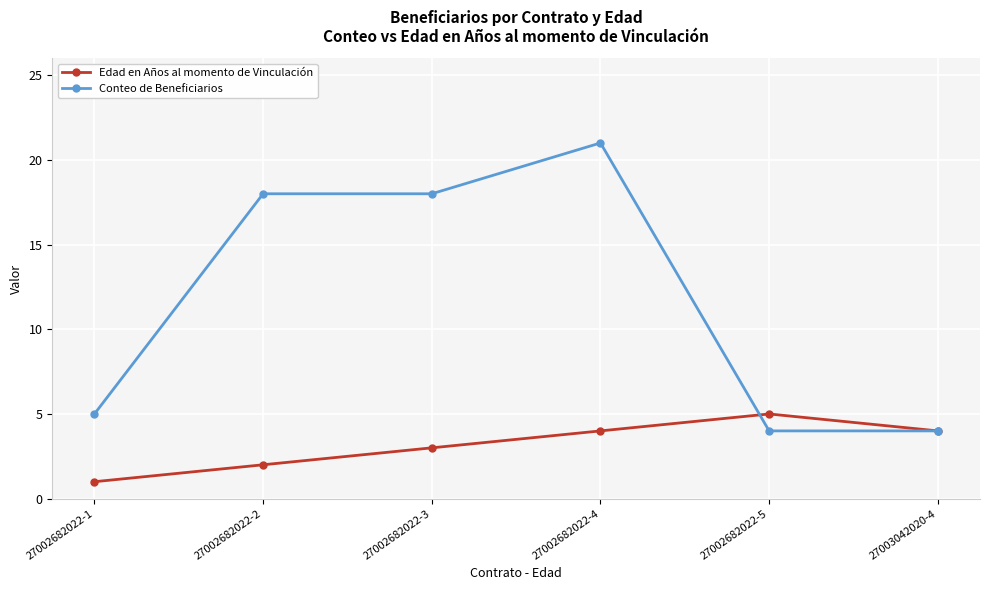

At which category is the sum across all series the highest?

27002682022-4